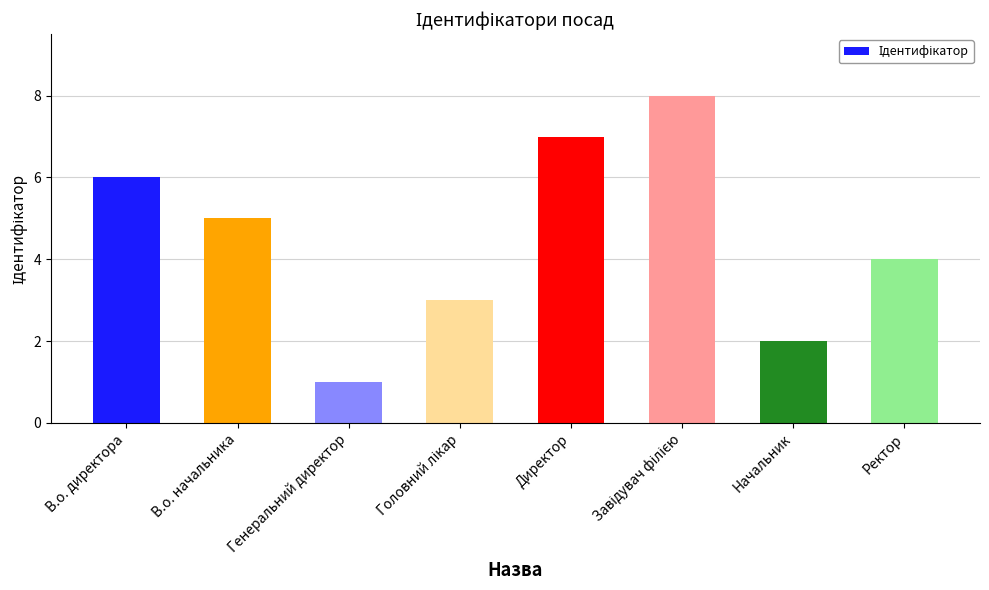

What is the difference between the values at В.о. начальника and Директор?

2